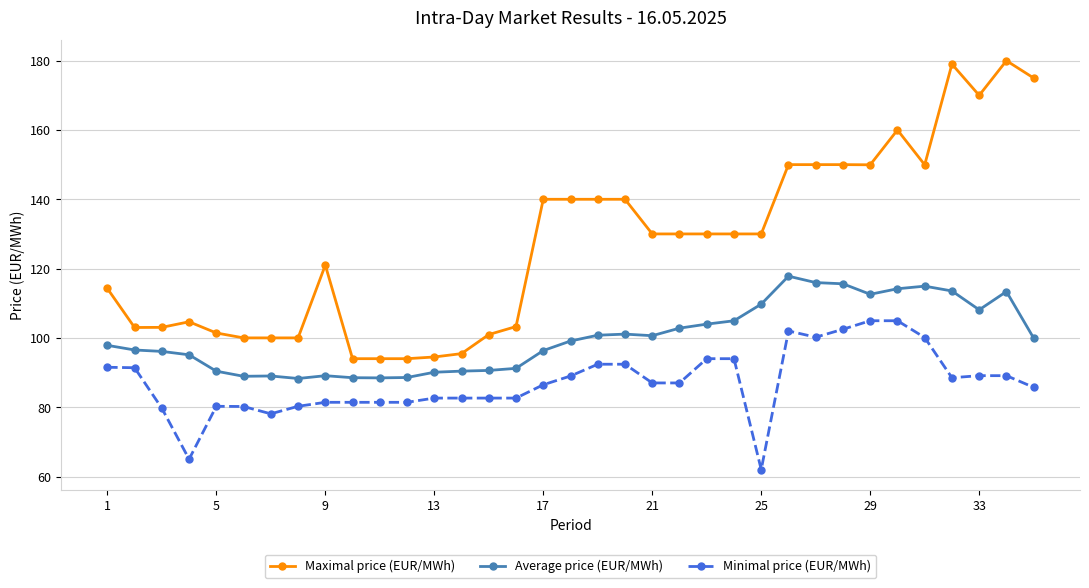

Which series has the widest spread of values?

Maximal price (EUR/MWh)